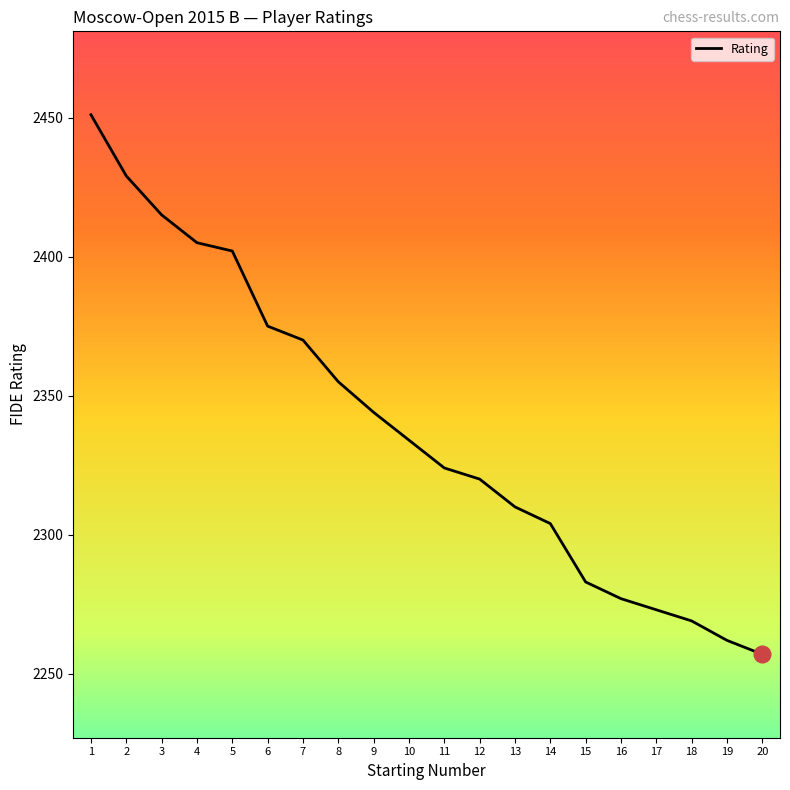

What is the average value?

2338